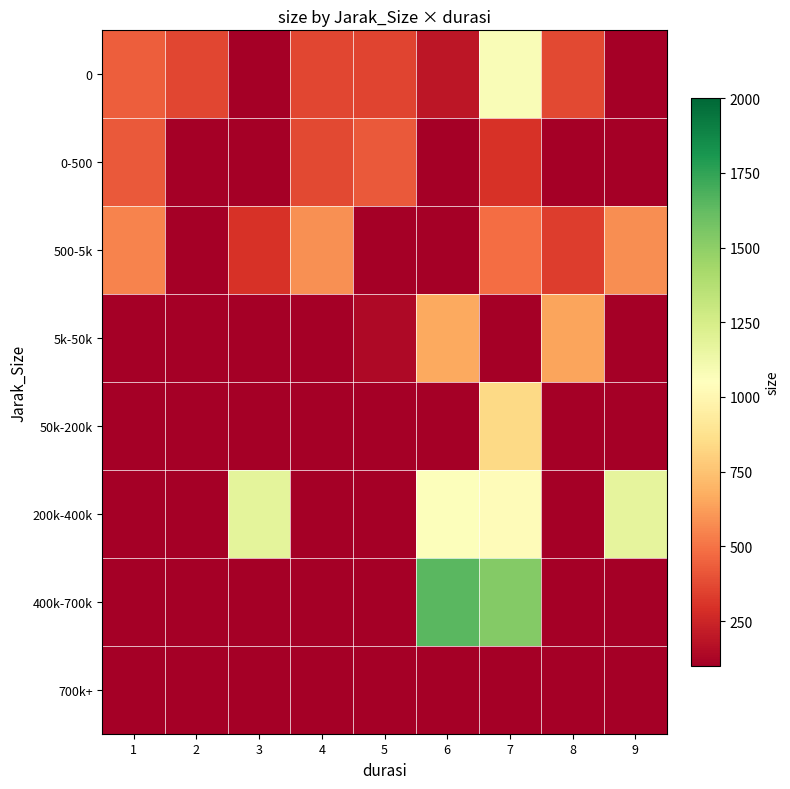

Reading left to right, what are all the values shown in this chart?

0: 1=434.0	2=366.0	3=0.0	4=365.5	5=353.0	6=193.0	7=1076.5	8=371.0	9=0.0
0-500: 1=423.0	2=0.0	3=0.0	4=372.5	5=422.0	6=0.0	7=299.0	8=0.0	9=0.0
500-5k: 1=548.0	2=0.0	3=297.8	4=583.0	5=0.0	6=0.0	7=481.0	8=332.7	9=575.0
5k-50k: 1=0.0	2=0.0	3=0.0	4=0.0	5=138.0	6=659.0	7=0.0	8=647.0	9=0.0
50k-200k: 1=0.0	2=0.0	3=0.0	4=0.0	5=0.0	6=0.0	7=840.0	8=0.0	9=0.0
200k-400k: 1=0.0	2=0.0	3=1181.0	4=0.0	5=0.0	6=1058.0	7=1035.0	8=0.0	9=1172.0
400k-700k: 1=0.0	2=0.0	3=0.0	4=0.0	5=0.0	6=1648.0	7=1526.0	8=0.0	9=0.0
700k+: 1=0.0	2=0.0	3=0.0	4=0.0	5=0.0	6=0.0	7=0.0	8=0.0	9=0.0